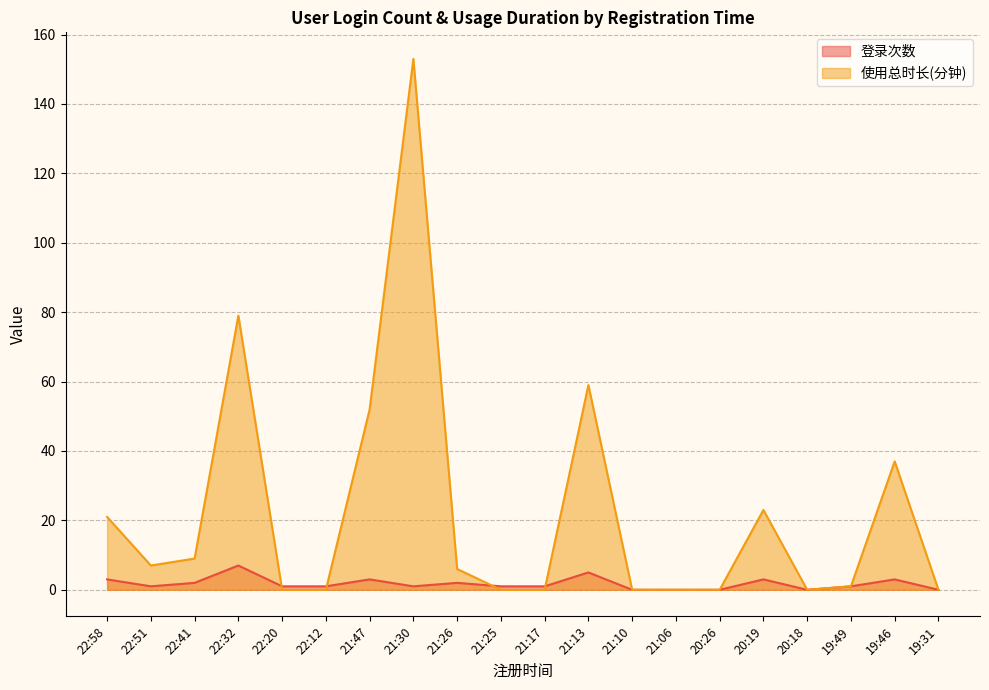

Rank the series by their maximum value, from highest to lowest.

使用总时长(分钟), 登录次数